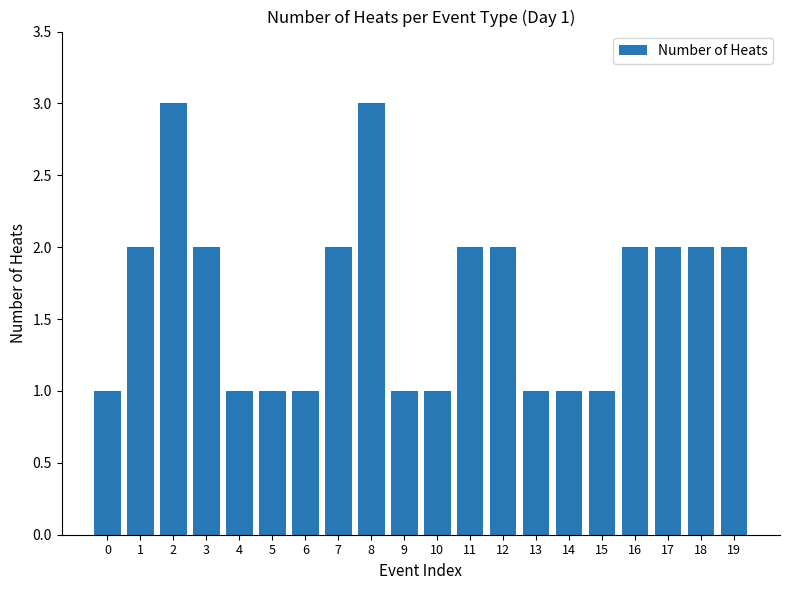

True or false: the data shows 1 at 10.

True